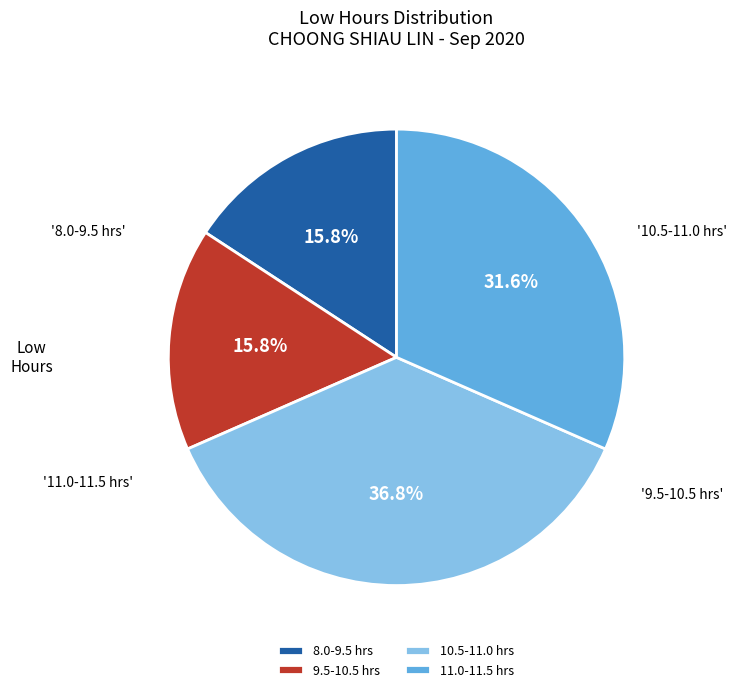

What is the ratio of the value at 10.5-11.0 hrs to the value at 9.5-10.5 hrs?

2.3